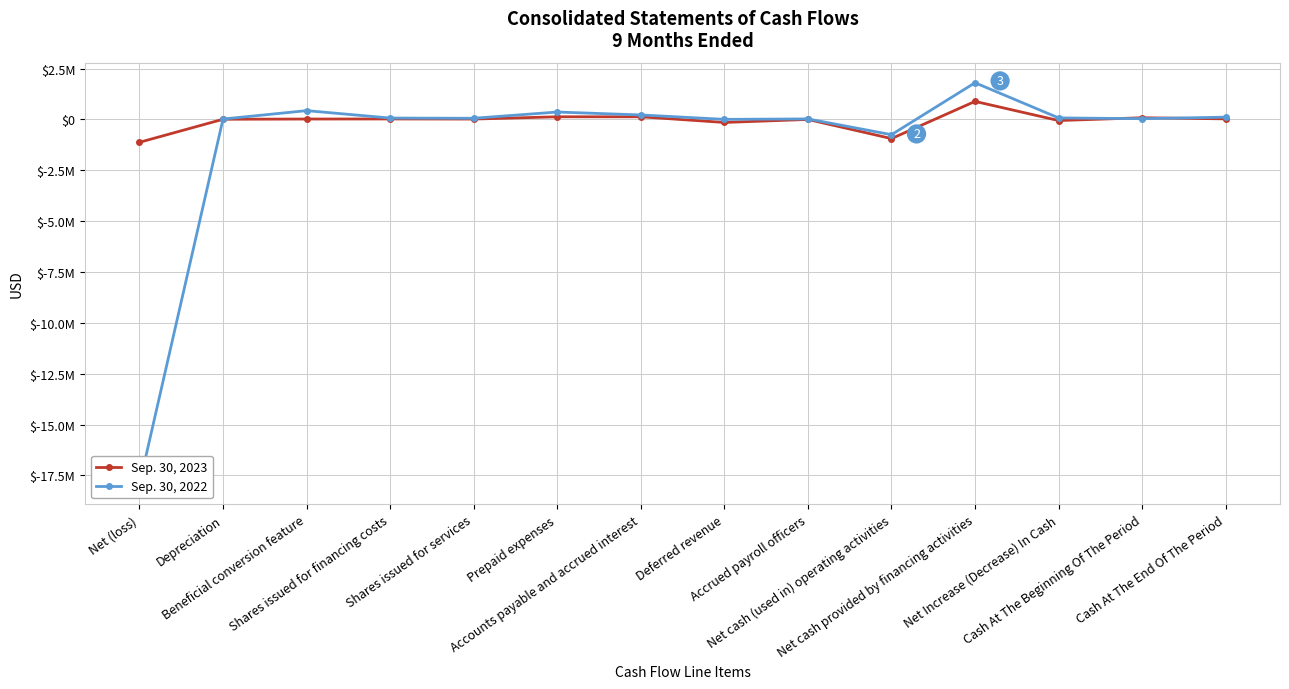

True or false: Sep. 30, 2023 has a value of -1307 at Accrued payroll officers.

False